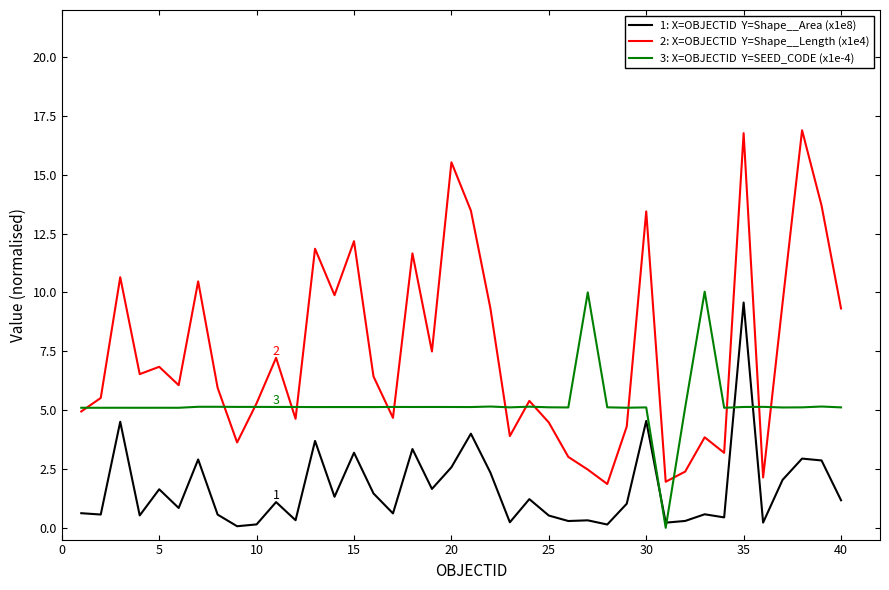

What is the greatest value displayed?

16.9